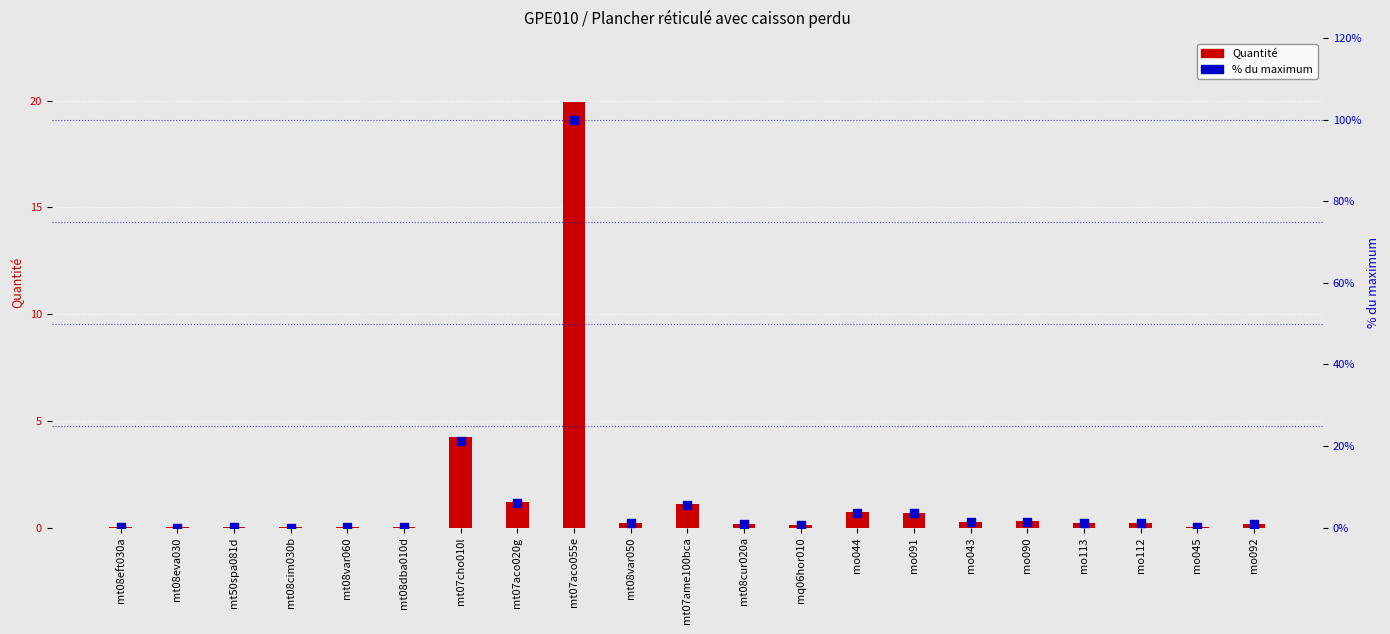

Which series has the largest Y range (max minus min)?

% du maximum